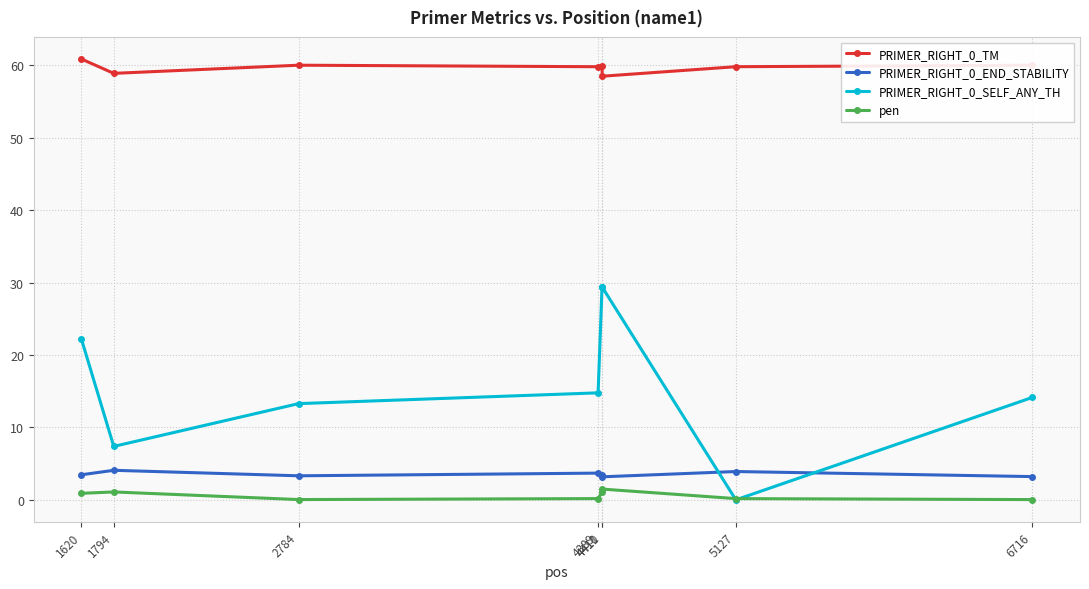

What is the value of the PRIMER_RIGHT_0_END_STABILITY point at the 5th from the left?

3.4